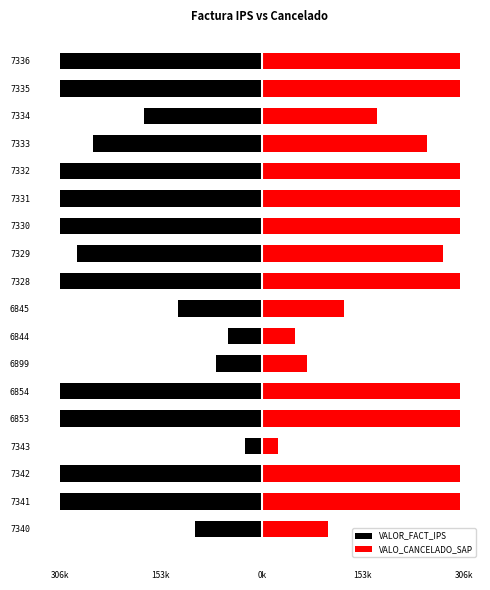

How many groups of bars are there?

18